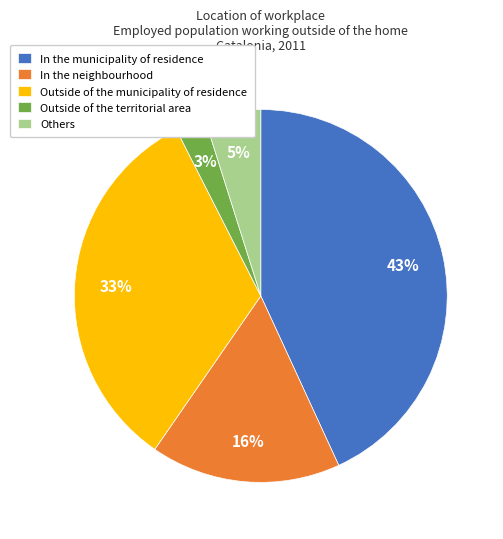

Does any single category account for the majority?

No